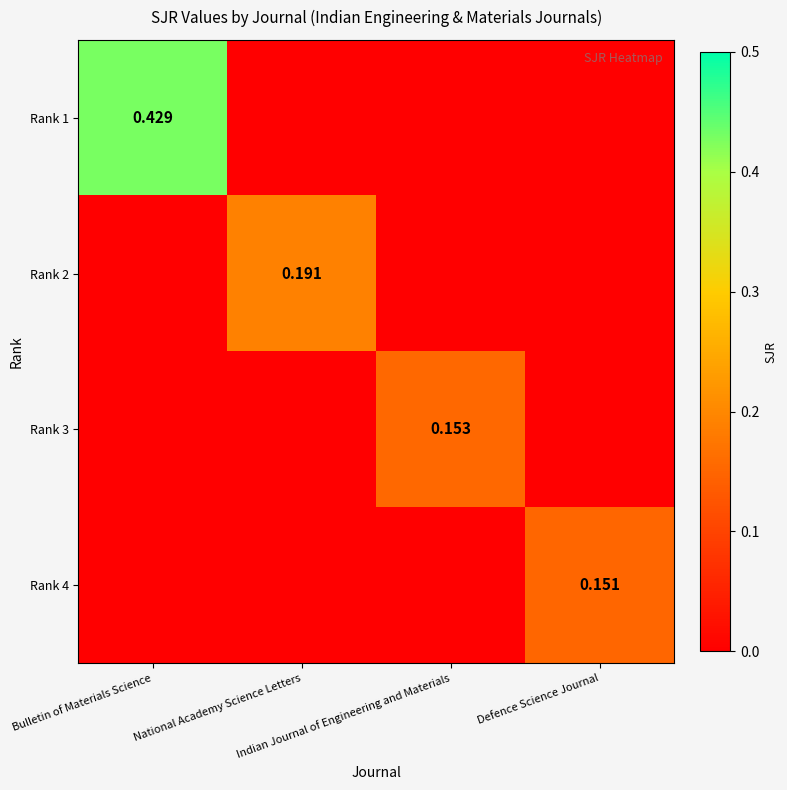

Which series has the widest spread of values?

Rank 1